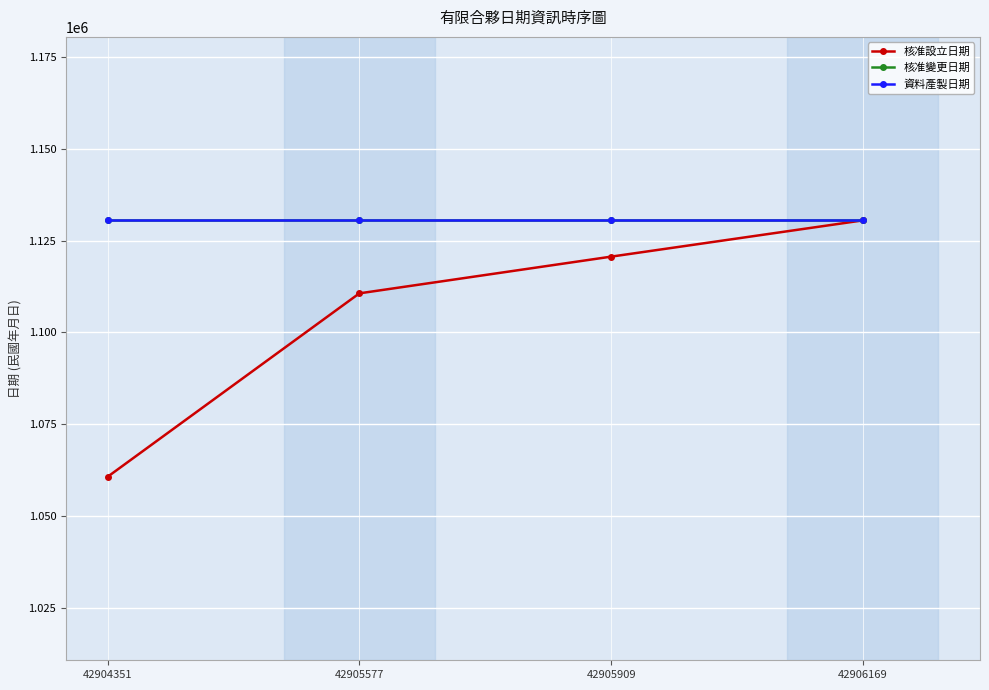

What is the average value of the 核准設立日期 series?

1105592